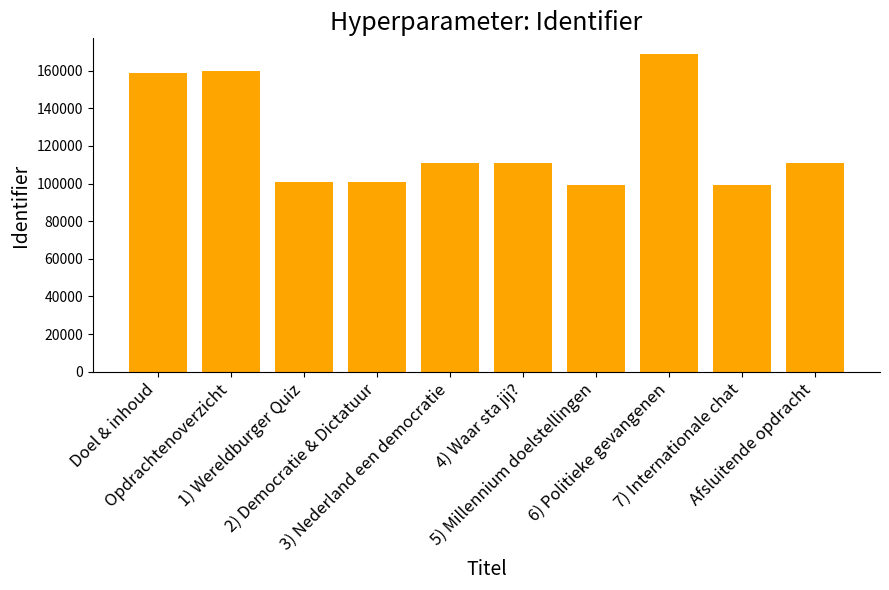

Is it true that the value at Doel & inhoud is 158694?

True